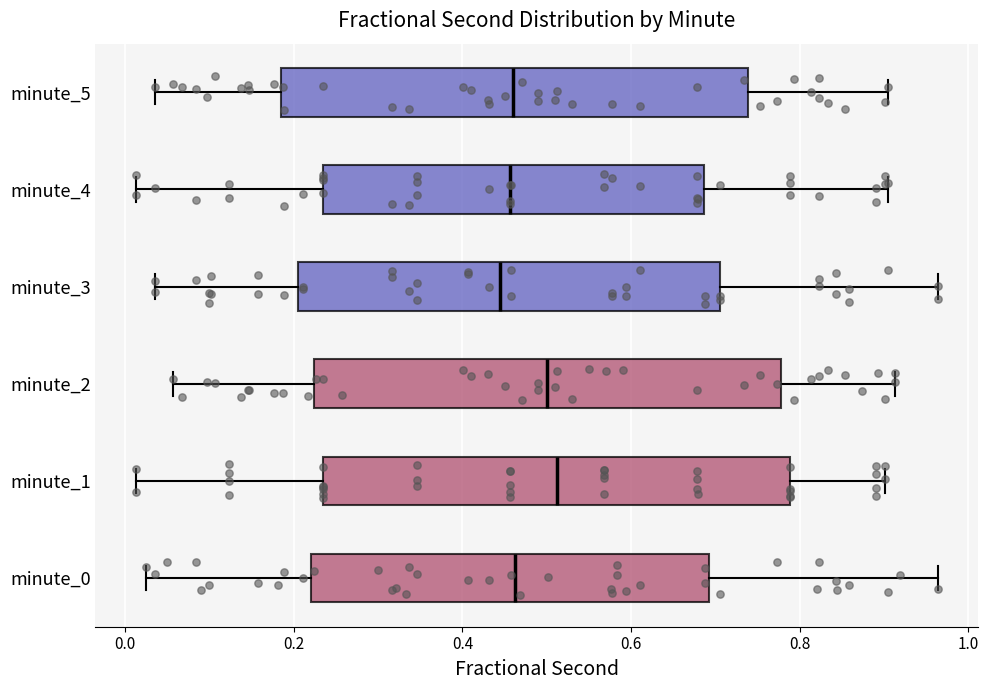

Reading bottom to top, transcribe this box plot: for each box, give where its median line is, the range the box spans, and where its two whiskers end, as read against the x-axis. The values are not printed on the chart, so give them approximately, as read against the axis.

minute_0: median 0.46, box 0.22 to 0.70, whiskers 0.02 to 0.96
minute_1: median 0.52, box 0.24 to 0.78, whiskers 0.02 to 0.90
minute_2: median 0.50, box 0.22 to 0.78, whiskers 0.06 to 0.92
minute_3: median 0.44, box 0.20 to 0.70, whiskers 0.04 to 0.96
minute_4: median 0.46, box 0.24 to 0.68, whiskers 0.02 to 0.90
minute_5: median 0.46, box 0.18 to 0.74, whiskers 0.04 to 0.90